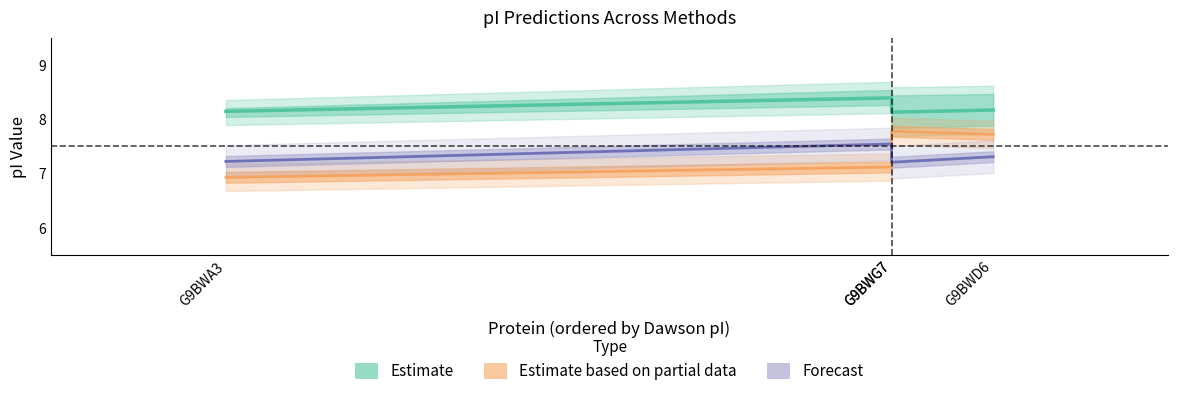

Where do Forecast and Estimate based on partial data first cross each other?

G9BWG7 and G9BWG7